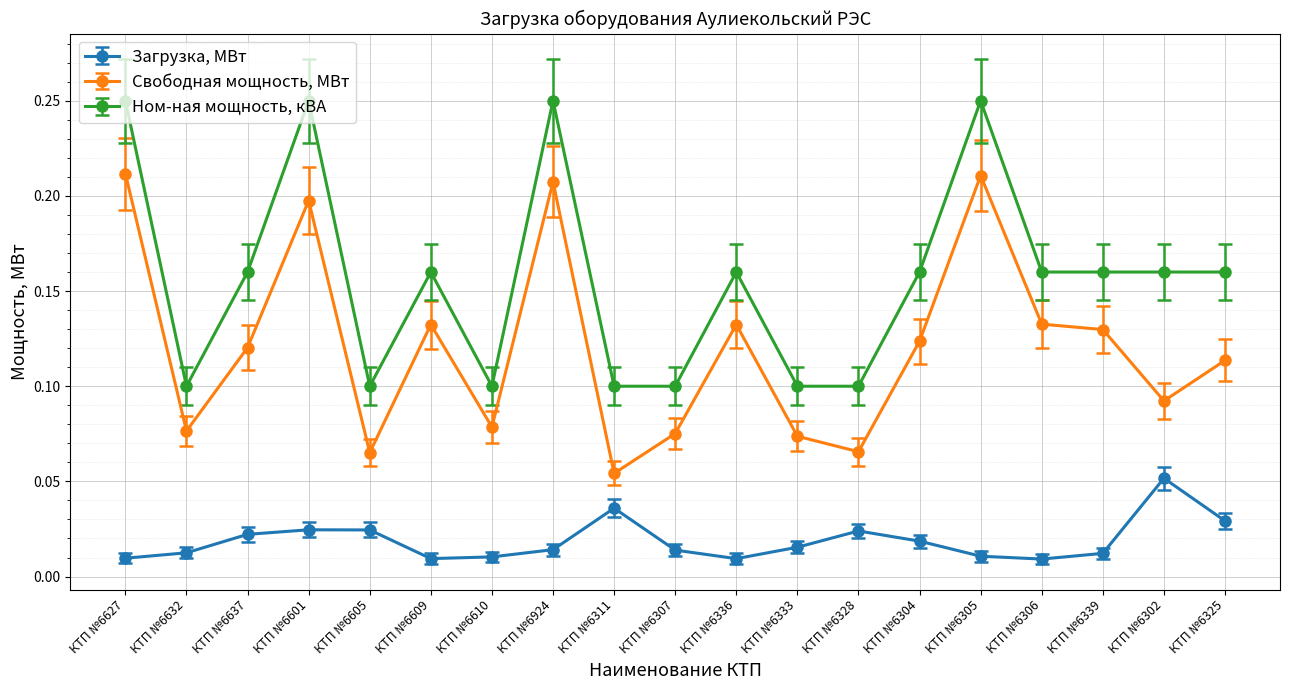

True or false: Свободная мощность, МВт has more than 0 interior local peaks.

True